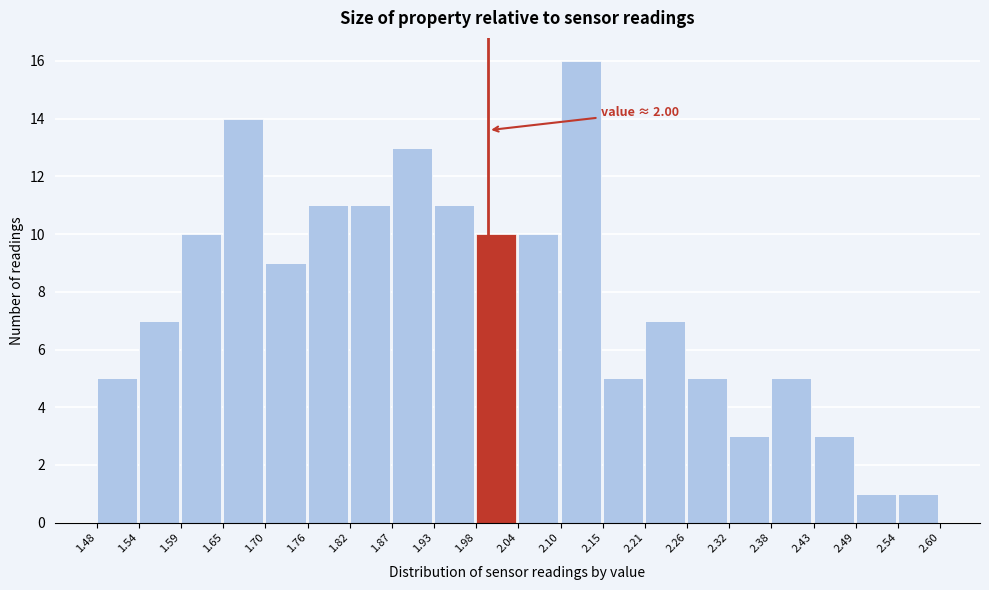

Over which range of the x-axis is the bar tallest?

2.10 to 2.15